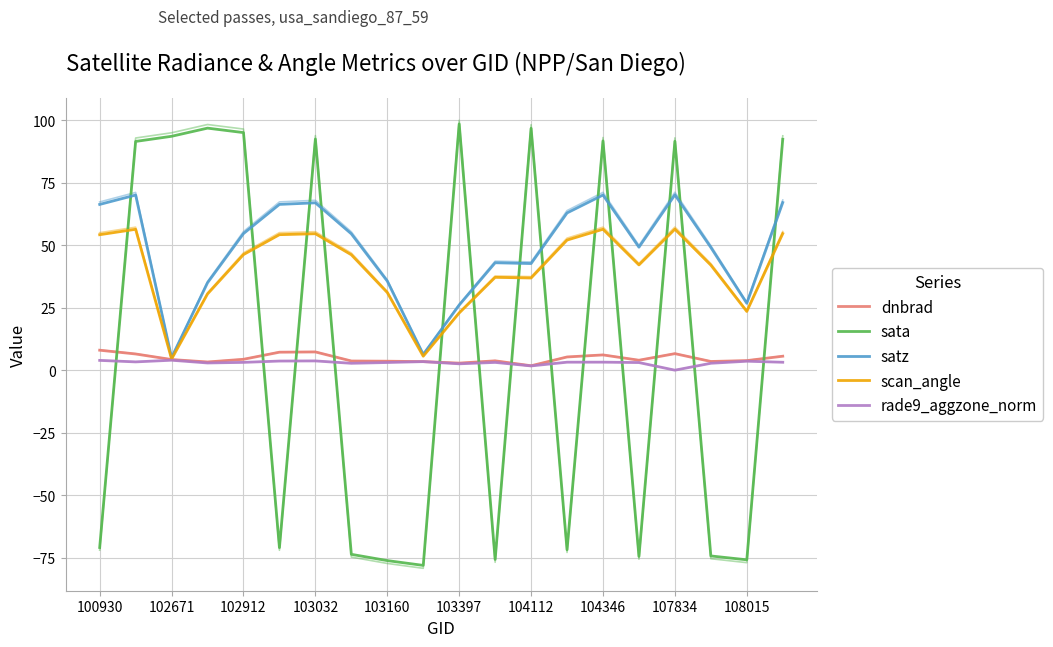

What is the maximum value for satz?

70.1